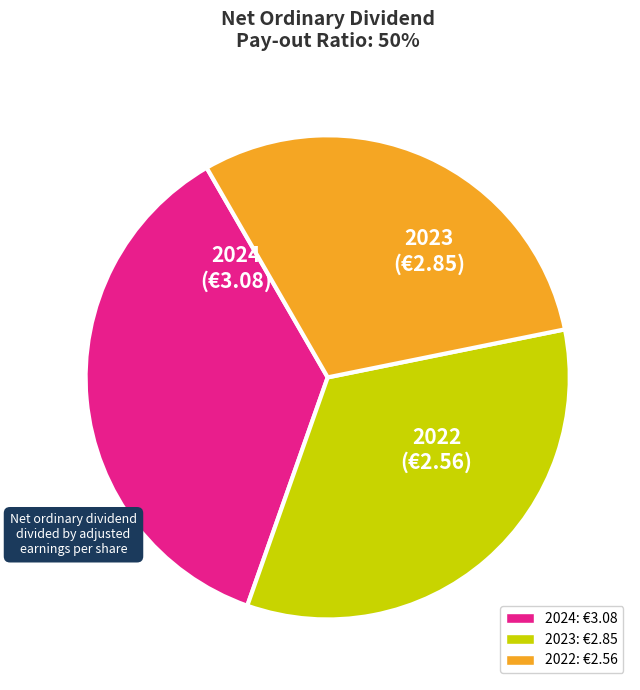

Does any single category account for the majority?

No